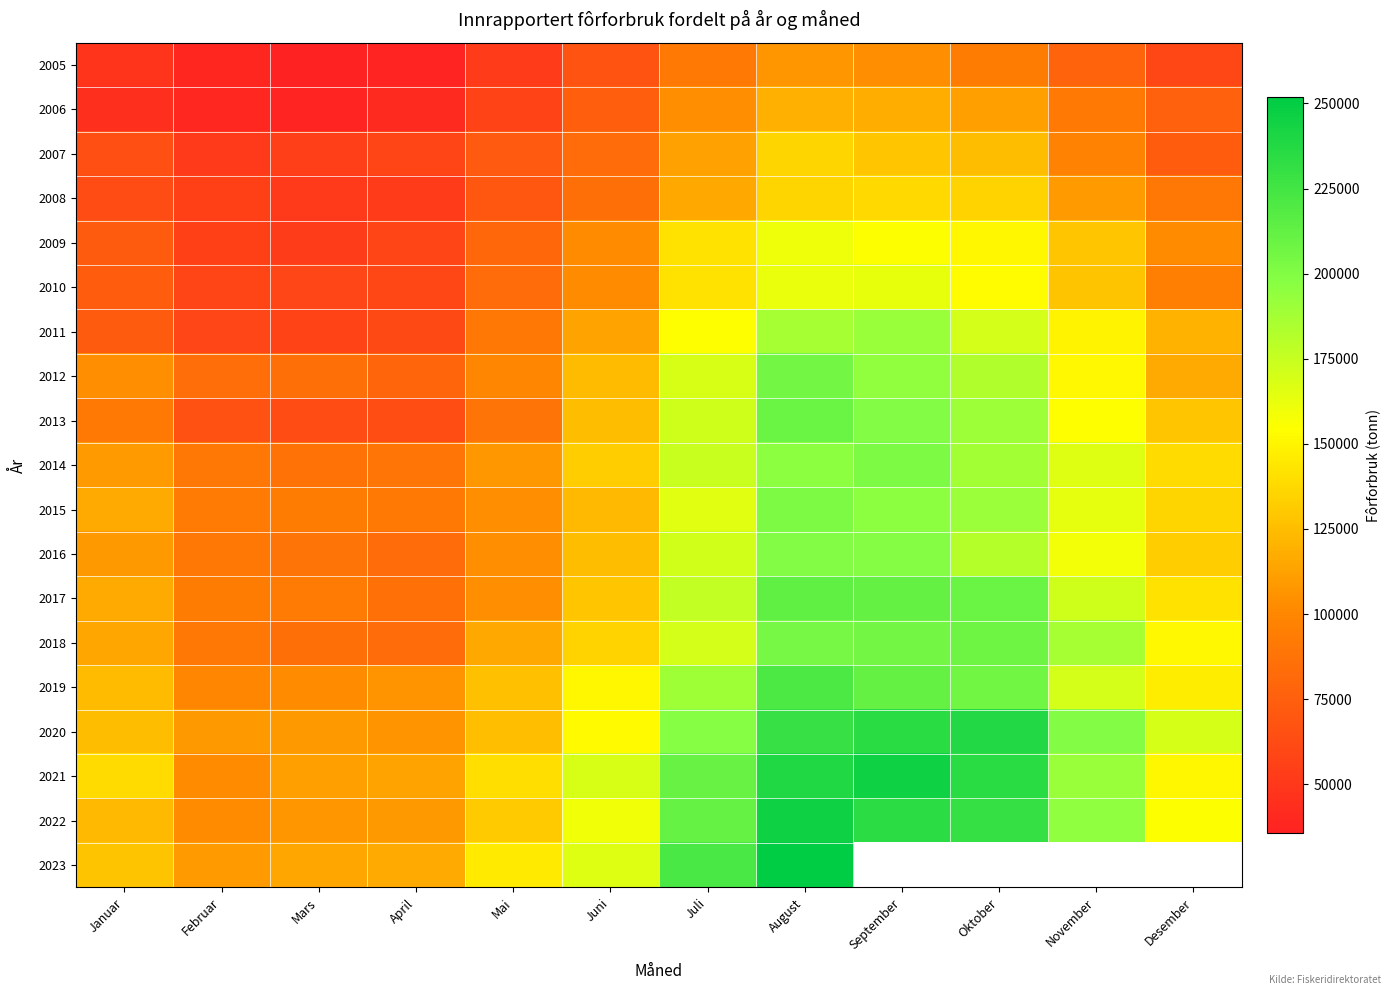

Is the value of 2015 at Desember greater than the value of 2018 at Februar?

Yes